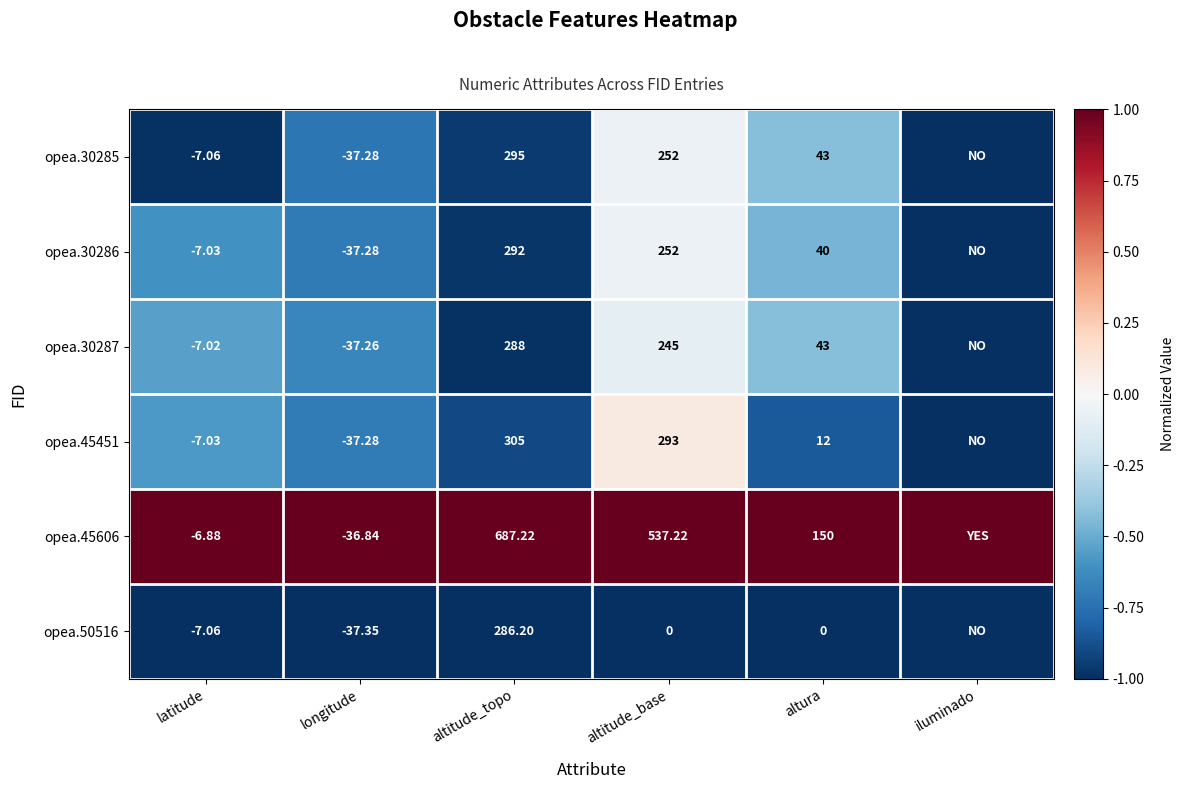

Is the value of opea.50516 at latitude greater than the value of opea.30287 at altura?

No